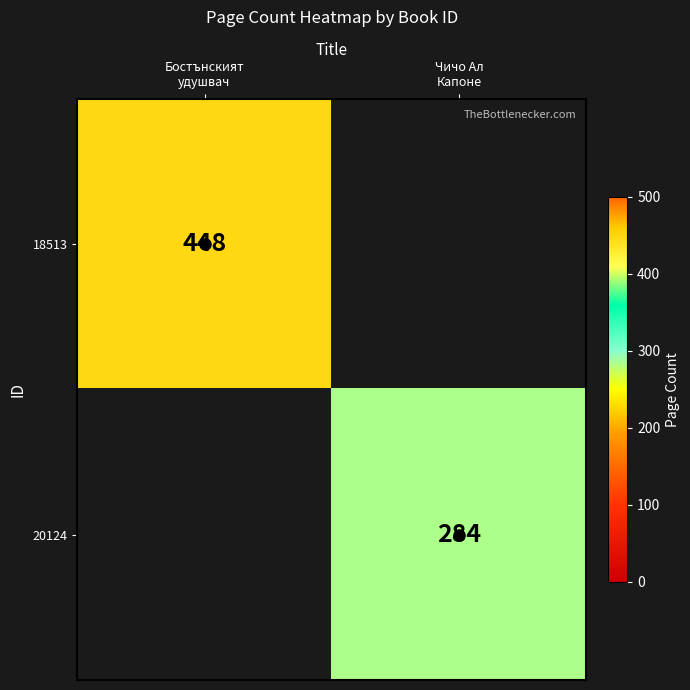

List the series in order of their peak value, lowest first.

20124, 18513